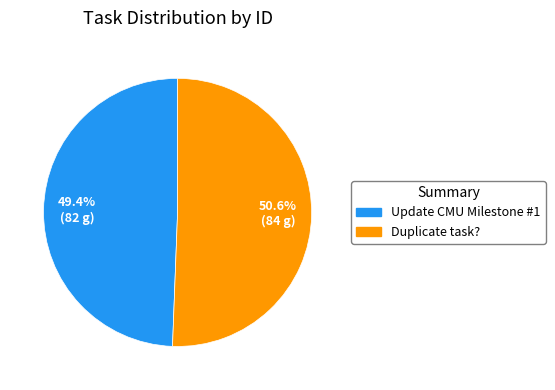

Count the number of slices in the pie.

2